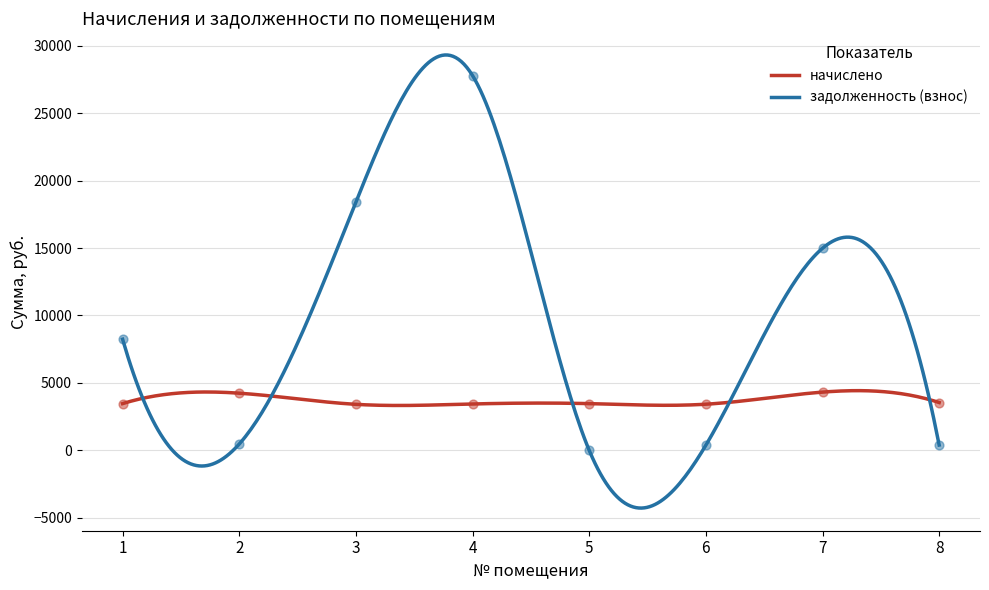

What are all the series names shown in the legend?

начислено, задолженность (взнос)